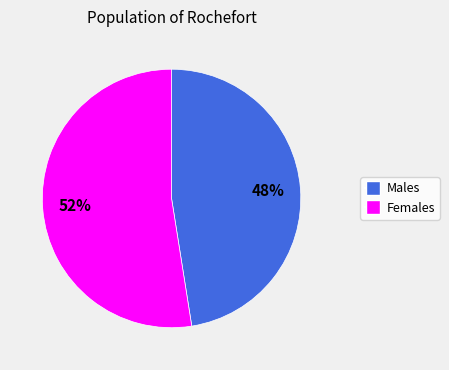

How many slices are in this pie chart?

2